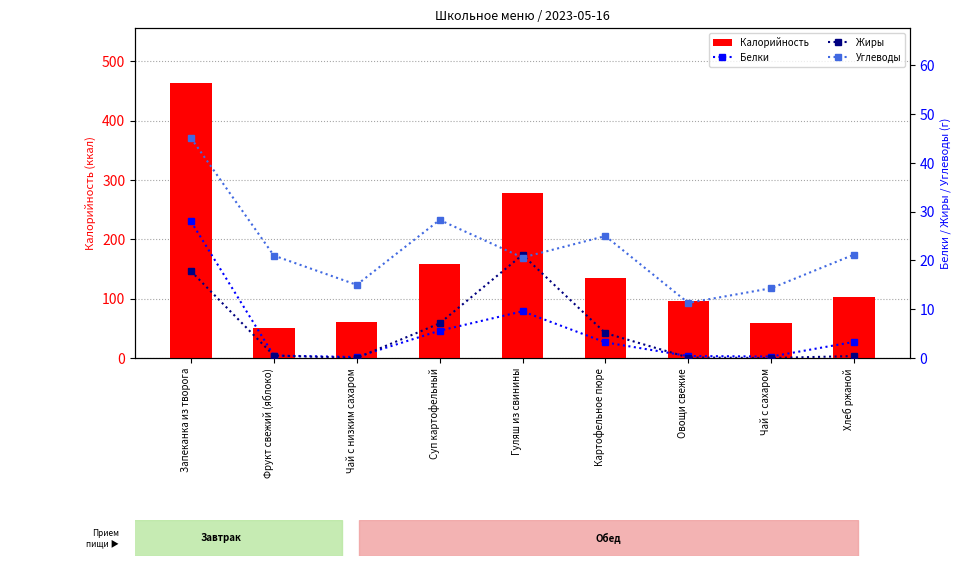

How many groups of bars are there?

9